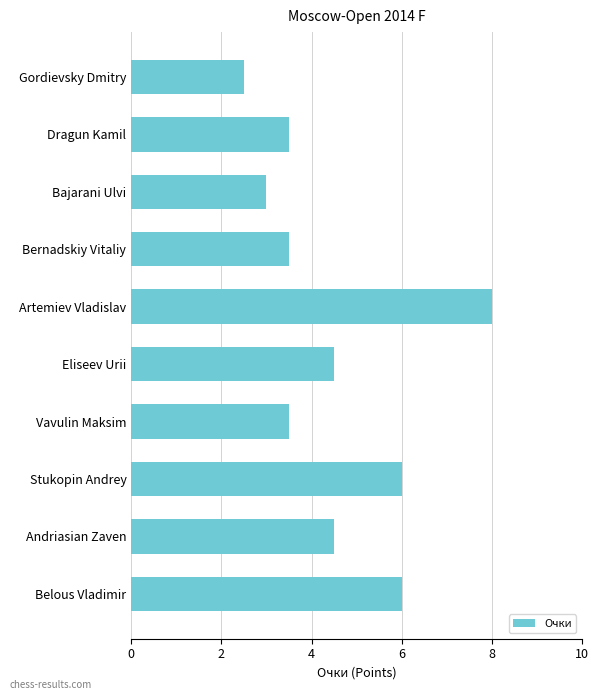

At which category does the chart reach its peak across all series?

Artemiev Vladislav